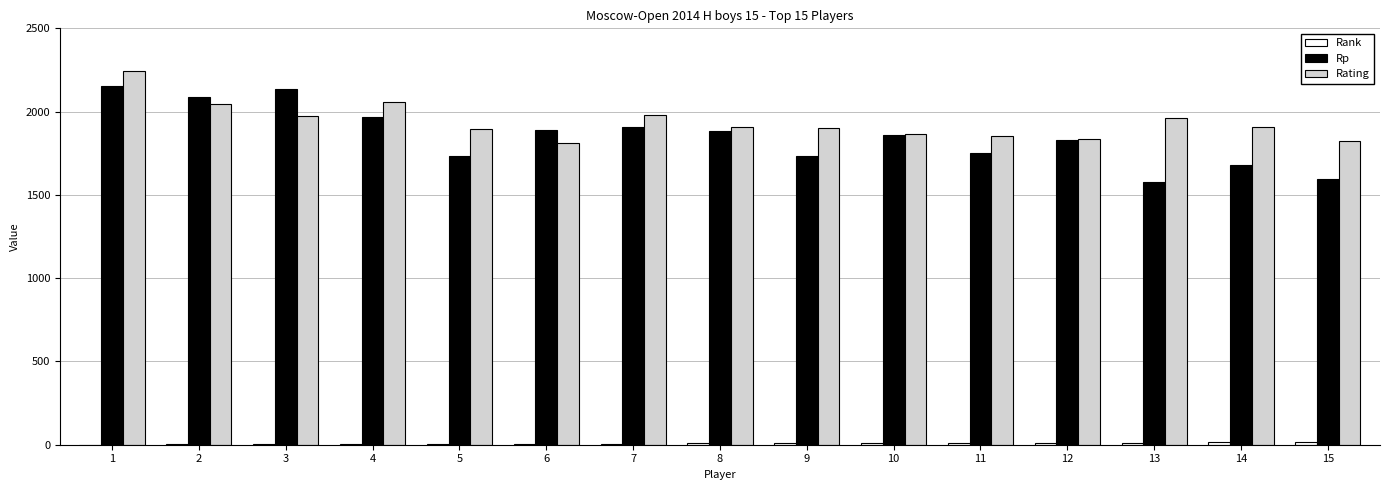

Which series has the largest range (max minus min)?

Rp